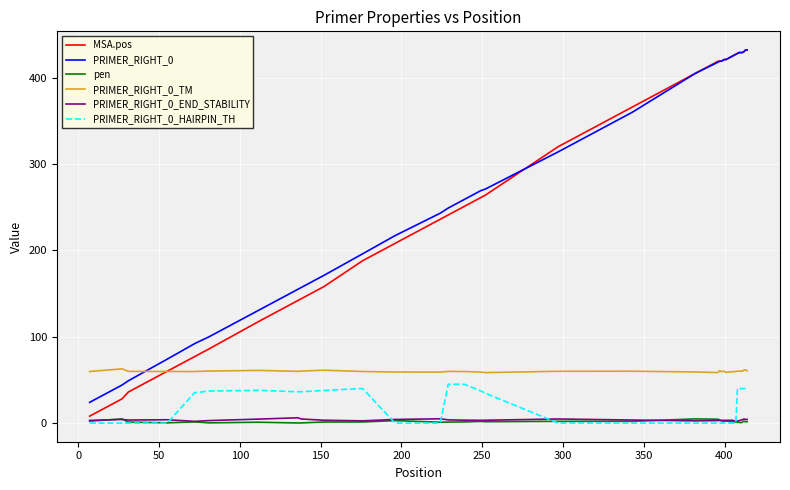

True or false: PRIMER_RIGHT_0_TM and PRIMER_RIGHT_0_END_STABILITY cross at least once.

False